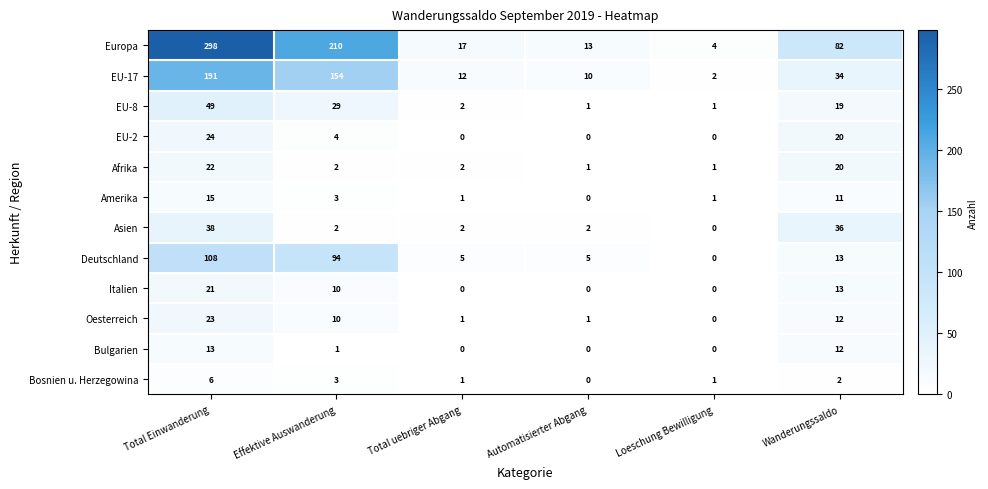

What is the difference between the maximum and second lowest values in the EU-17 series?

181